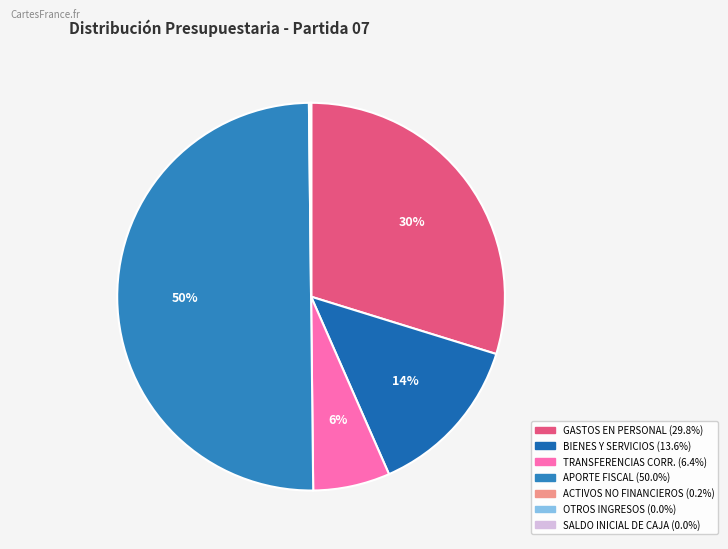

Is there any slice that represents more than half of the pie?

No